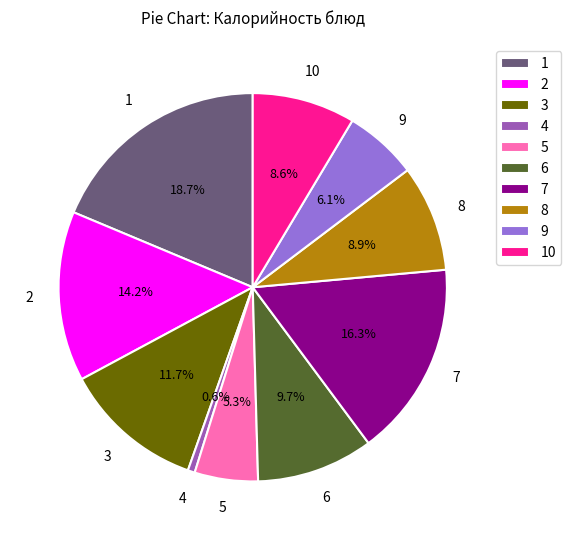

Which slice is the smallest?

4